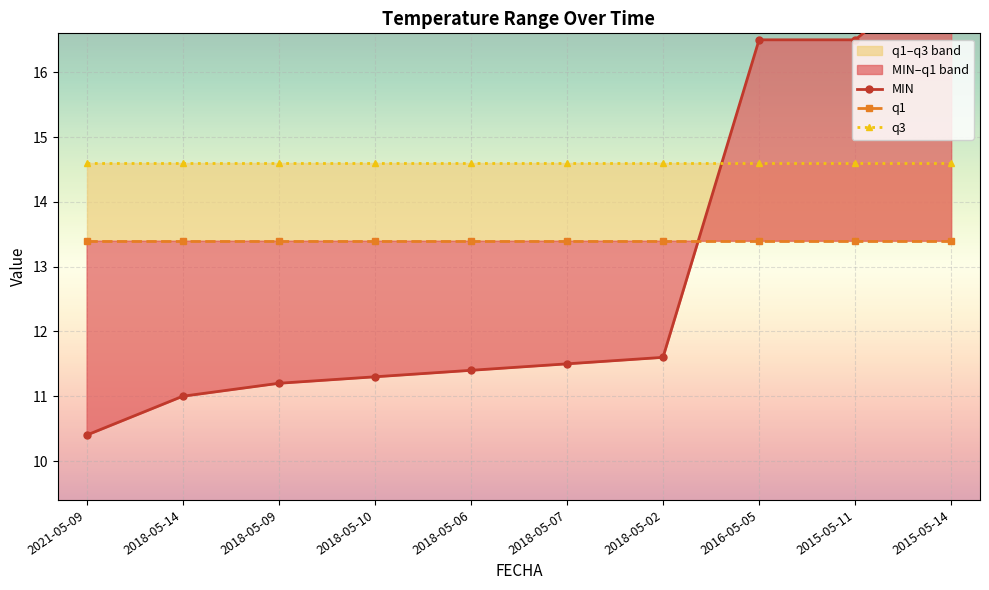

What is the greatest value displayed?

17.7